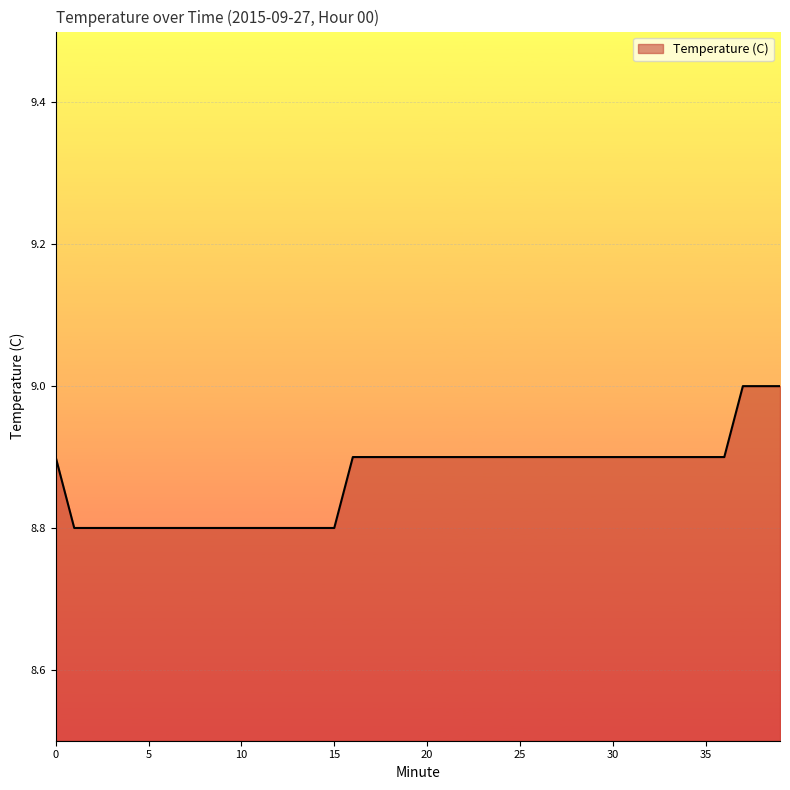

What is the greatest value displayed?

9.0